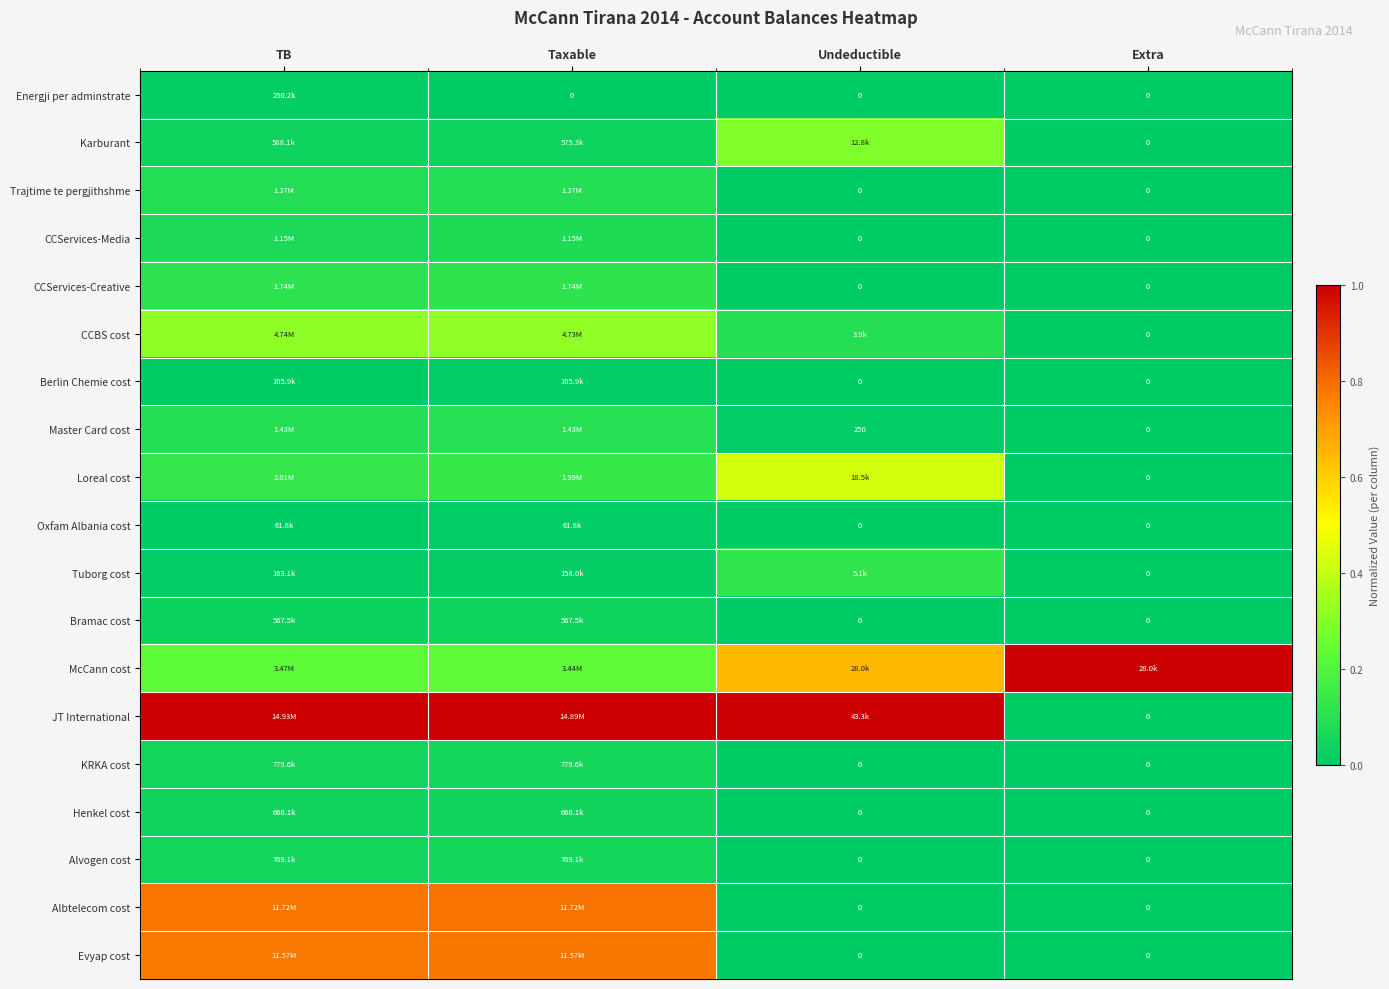

Rank the series at Extra from lowest to highest value.

Energji per adminstrate, Karburant, Trajtime te pergjithshme, CCServices-Media, CCServices-Creative, CCBS cost, Berlin Chemie cost, Master Card cost, Loreal cost, Oxfam Albania cost, Tuborg cost, Bramac cost, JT International, KRKA cost, Henkel cost, Alvogen cost, Albtelecom cost, Evyap cost, McCann cost